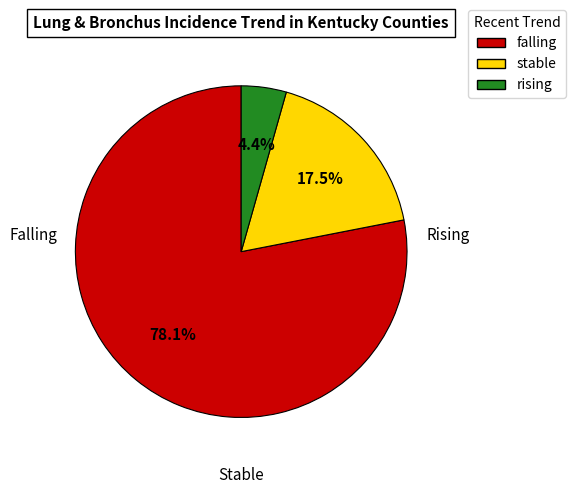

Is there a majority slice in this chart?

Yes